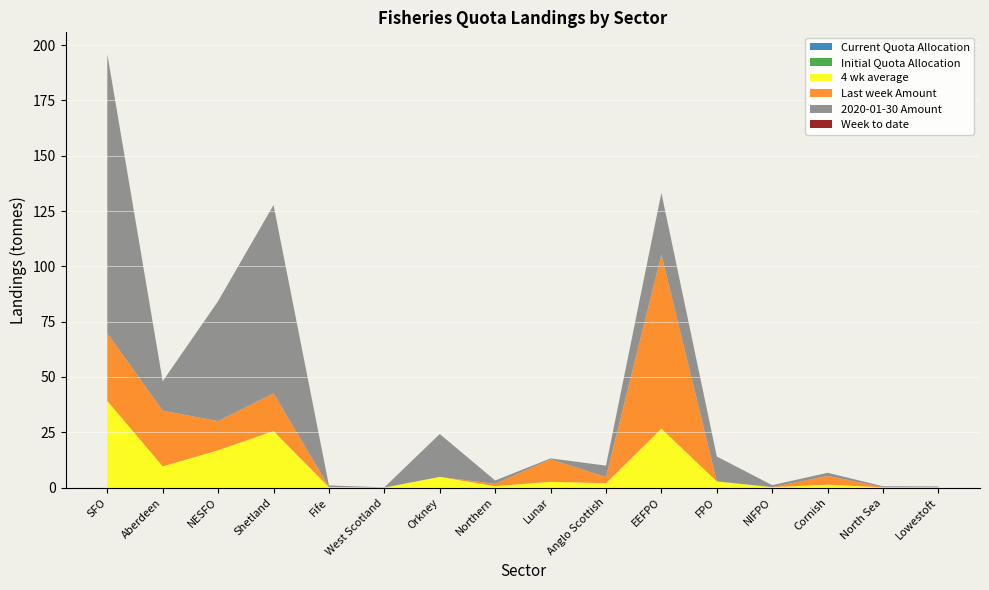

Reading right to left, what are all the values shown in this chart?

Current Quota Allocation: Lowestoft=0.0	North Sea=0.0	Cornish=0.0	NIFPO=0.0	FPO=0.0	EEFPO=0.0	Anglo Scottish=0.0	Lunar=0.0	Northern=0.0	Orkney=0.0	West Scotland=0.0	Fife=0.0	Shetland=0.0	NESFO=0.0	Aberdeen=0.0	SFO=0.0
Initial Quota Allocation: Lowestoft=0.0	North Sea=0.0	Cornish=0.0	NIFPO=0.0	FPO=0.0	EEFPO=0.0	Anglo Scottish=0.0	Lunar=0.0	Northern=0.0	Orkney=0.0	West Scotland=0.0	Fife=0.0	Shetland=0.0	NESFO=0.0	Aberdeen=0.0	SFO=0.0
4 wk average: Lowestoft=0.1	North Sea=0.1	Cornish=1.3	NIFPO=0.2	FPO=2.8	EEFPO=26.6	Anglo Scottish=2.0	Lunar=2.6	Northern=0.6	Orkney=4.8	West Scotland=0.0	Fife=0.2	Shetland=25.5	NESFO=16.9	Aberdeen=9.6	SFO=39.2
Last week Amount: Lowestoft=0.1	North Sea=0.1	Cornish=3.9	NIFPO=0.0	FPO=0.0	EEFPO=78.7	Anglo Scottish=2.8	Lunar=10.2	Northern=1.1	Orkney=0.0	West Scotland=0.0	Fife=0.1	Shetland=17.1	NESFO=13.2	Aberdeen=25.1	SFO=30.6
2020-01-30 Amount: Lowestoft=0.4	North Sea=0.4	Cornish=1.4	NIFPO=0.9	FPO=11.2	EEFPO=27.8	Anglo Scottish=5.1	Lunar=0.4	Northern=1.5	Orkney=19.4	West Scotland=0.1	Fife=0.7	Shetland=85.1	NESFO=54.2	Aberdeen=13.3	SFO=126.2
Week to date: Lowestoft=0.0	North Sea=0.0	Cornish=0.0	NIFPO=0.0	FPO=0.0	EEFPO=0.0	Anglo Scottish=0.0	Lunar=0.0	Northern=0.0	Orkney=0.0	West Scotland=0.0	Fife=0.0	Shetland=0.0	NESFO=0.0	Aberdeen=0.0	SFO=0.0